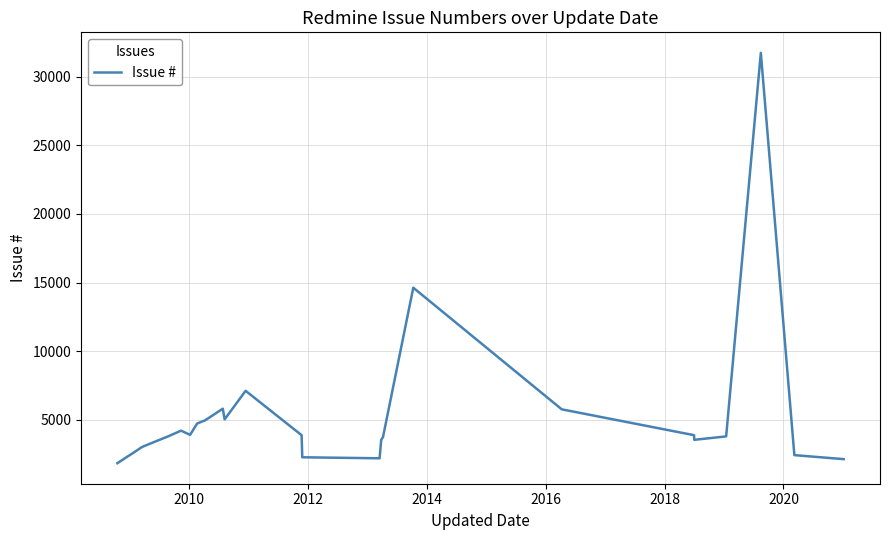

Does the chart have visible grid lines?

Yes